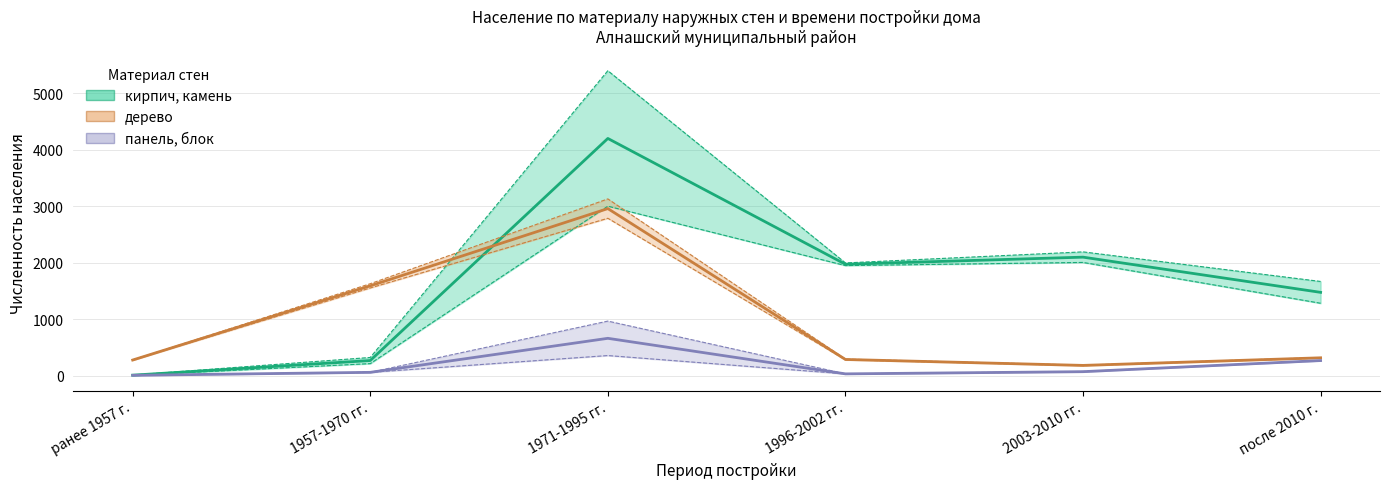

Where is the first local maximum for панель, блок?

1971-1995 гг.